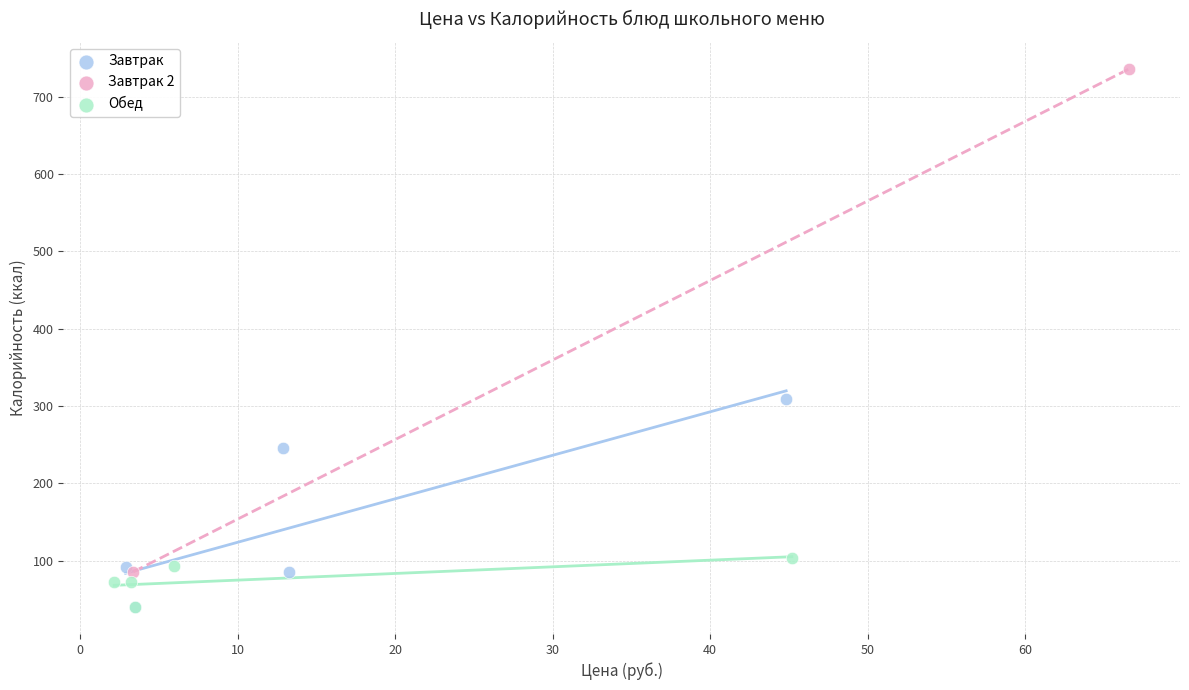

Which series reaches the maximum Y coordinate?

Завтрак 2